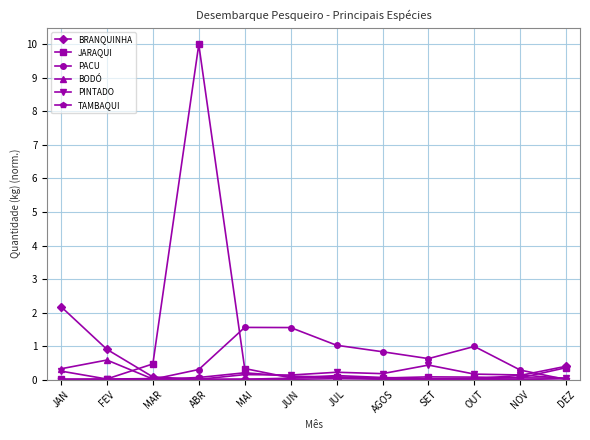

What is the label of the 10th point from the left?

OUT